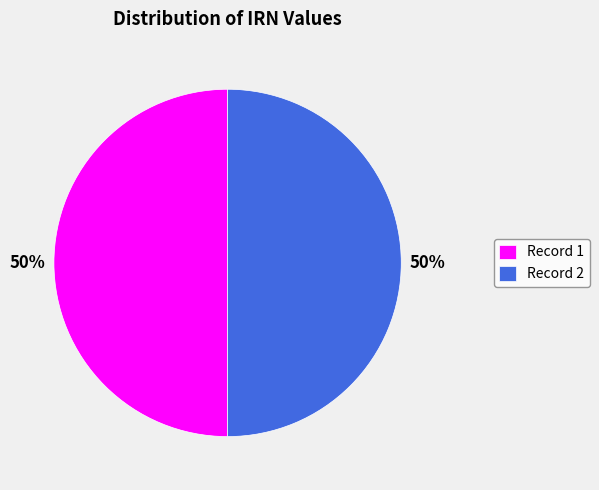

What is the ratio of the value at Record 2 to the value at Record 1?

1.0